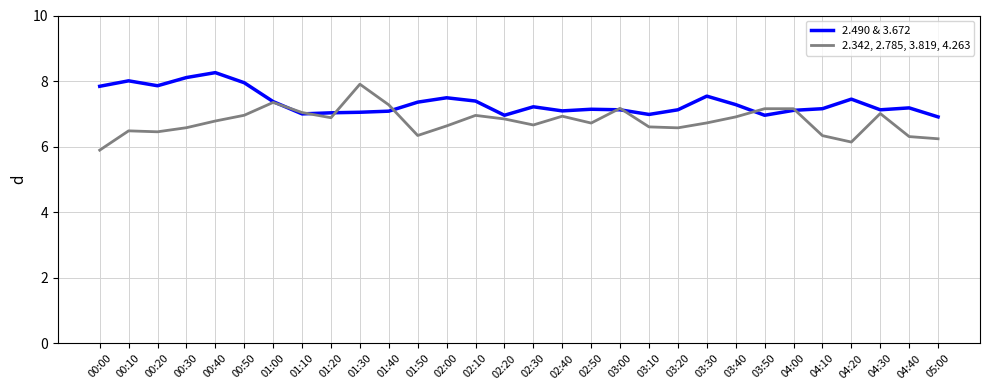

List the series in order of their peak value, highest first.

2.490 & 3.672, 2.342, 2.785, 3.819, 4.263